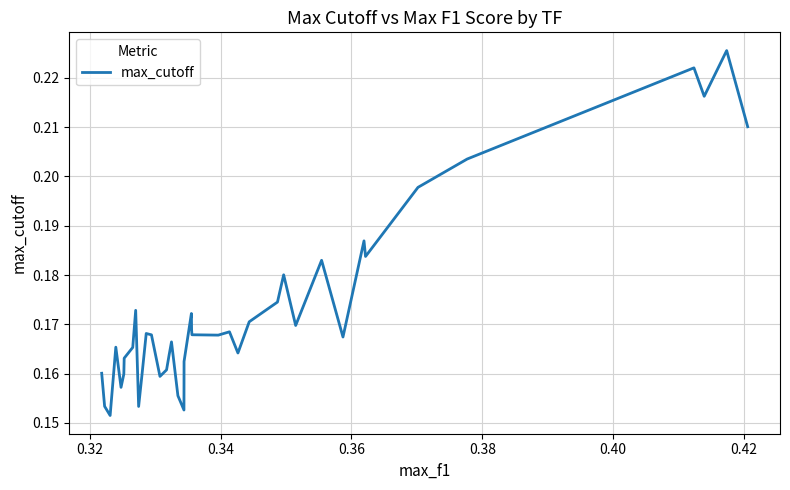

What is the greatest value displayed?

0.2